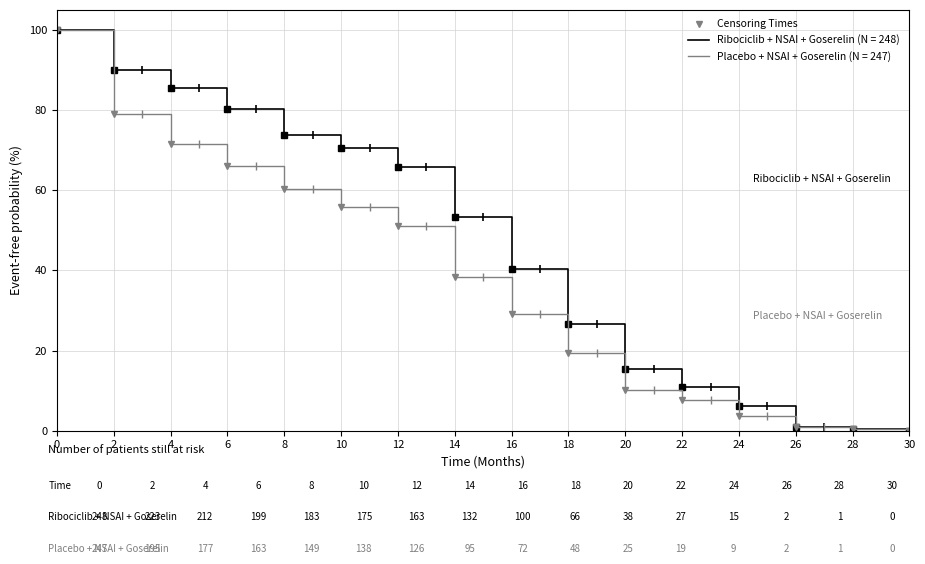

At how many categories does at least one series exceed 76?

4